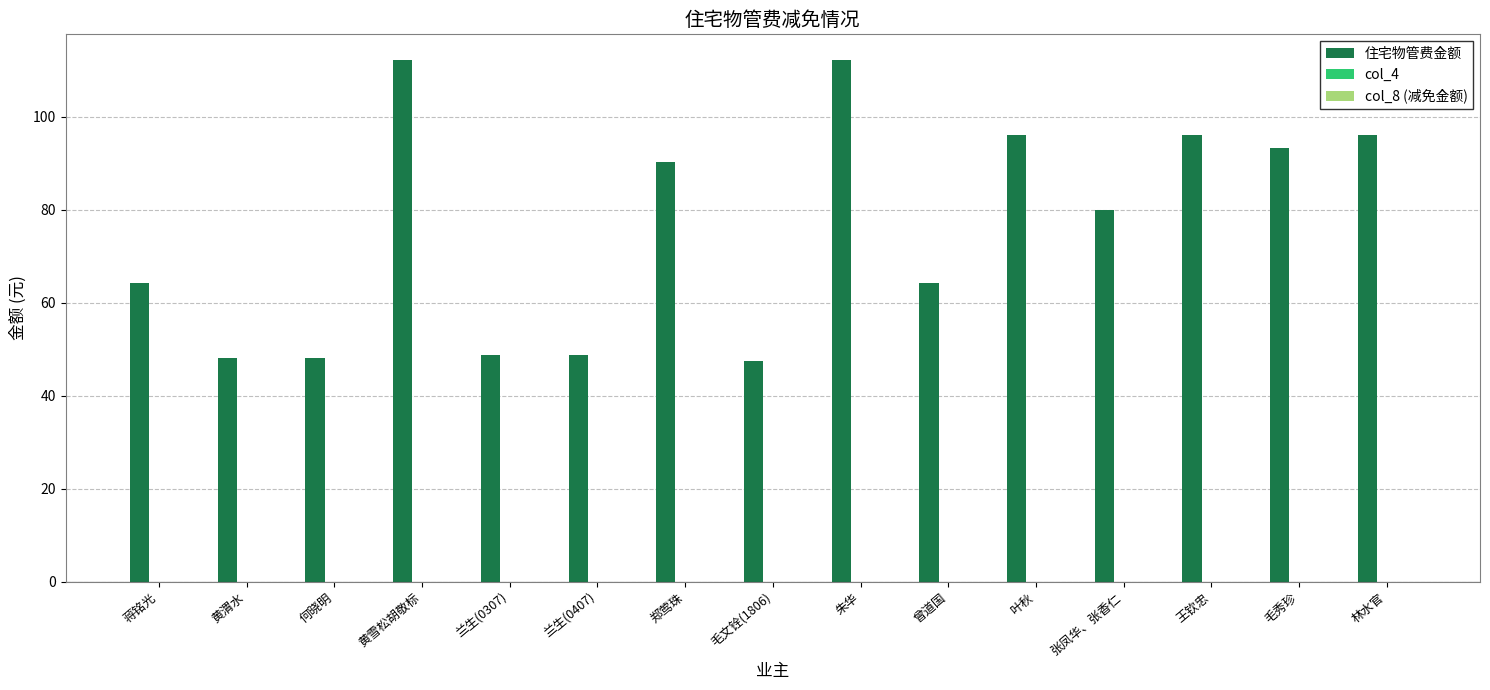

What is the greatest value displayed?

112.2